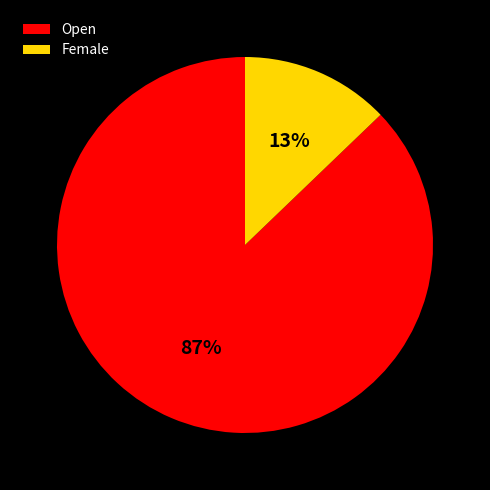

What percentage is the Open slice, to the nearest percent?

87%